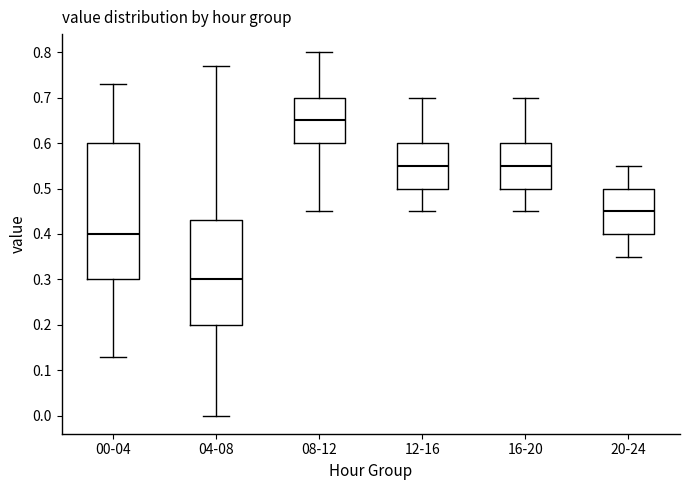

Which box's median line is the highest?

08-12